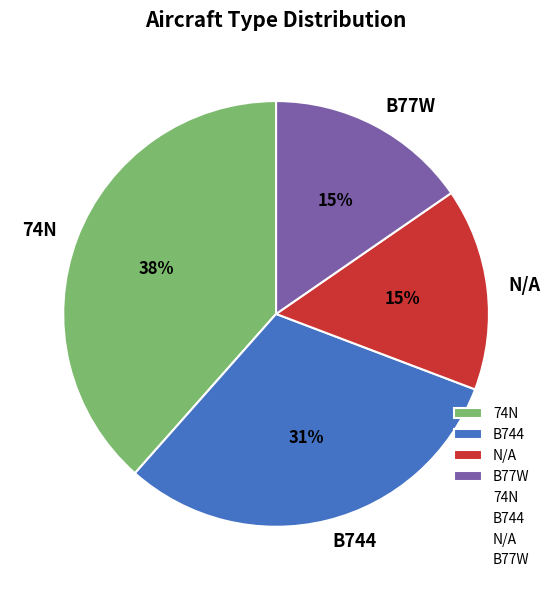

To the nearest percent, what is the average slice percentage?

25%